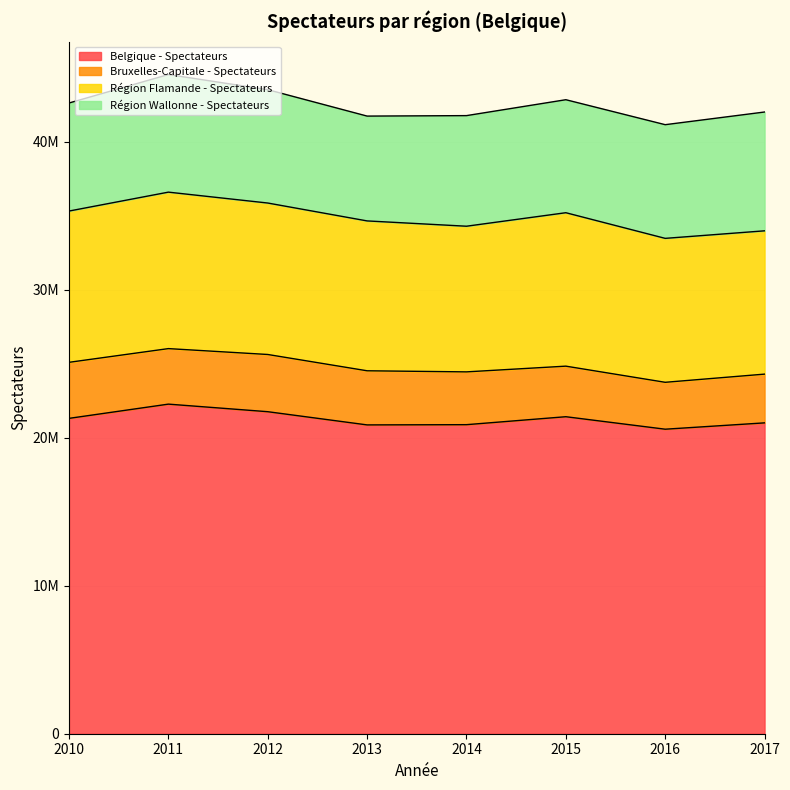

At which category does Région Wallonne - Spectateurs reach its first local valley?

2013